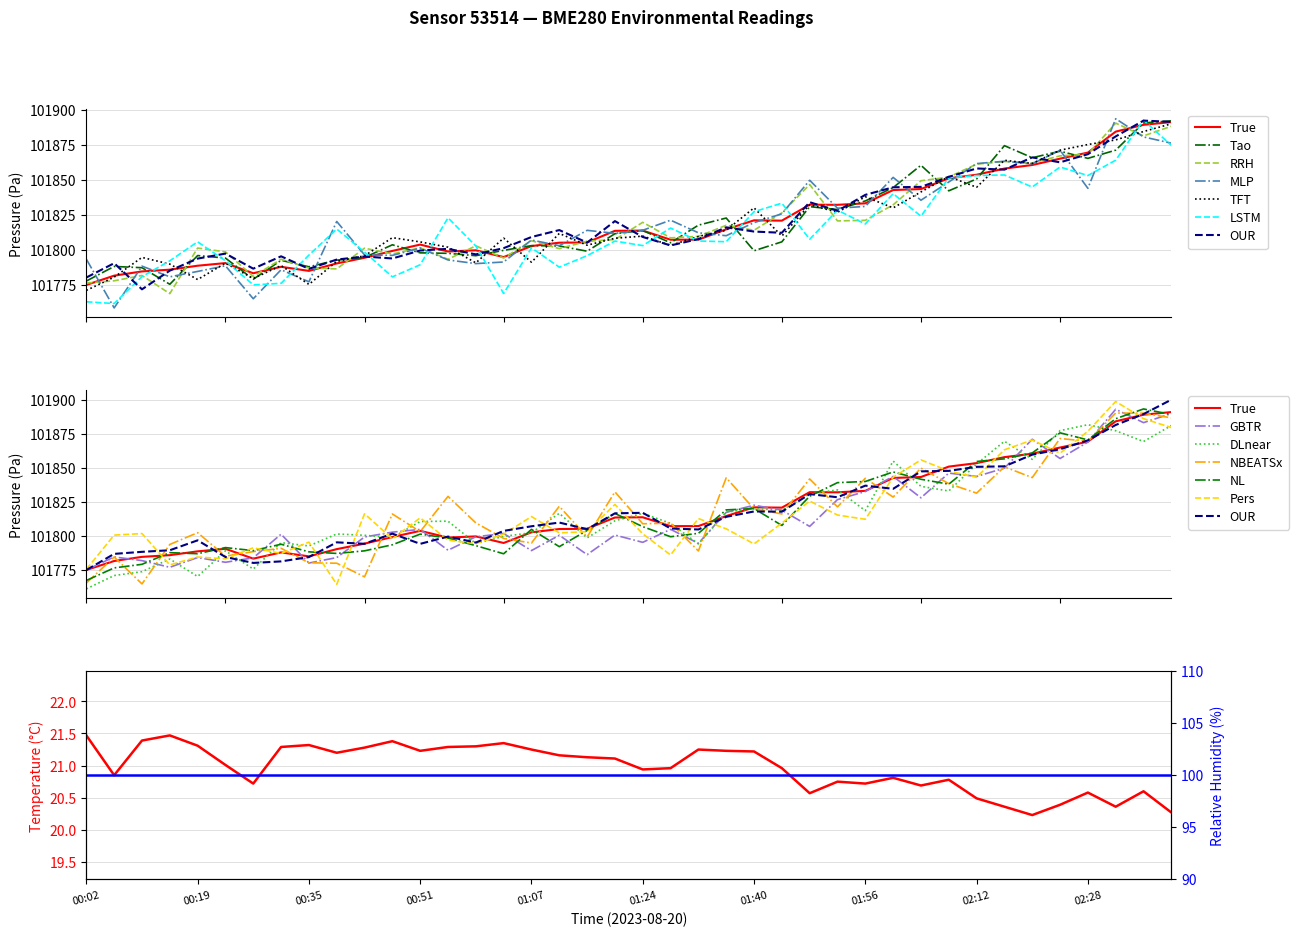

At which category is the sum across all series the highest?

02:41